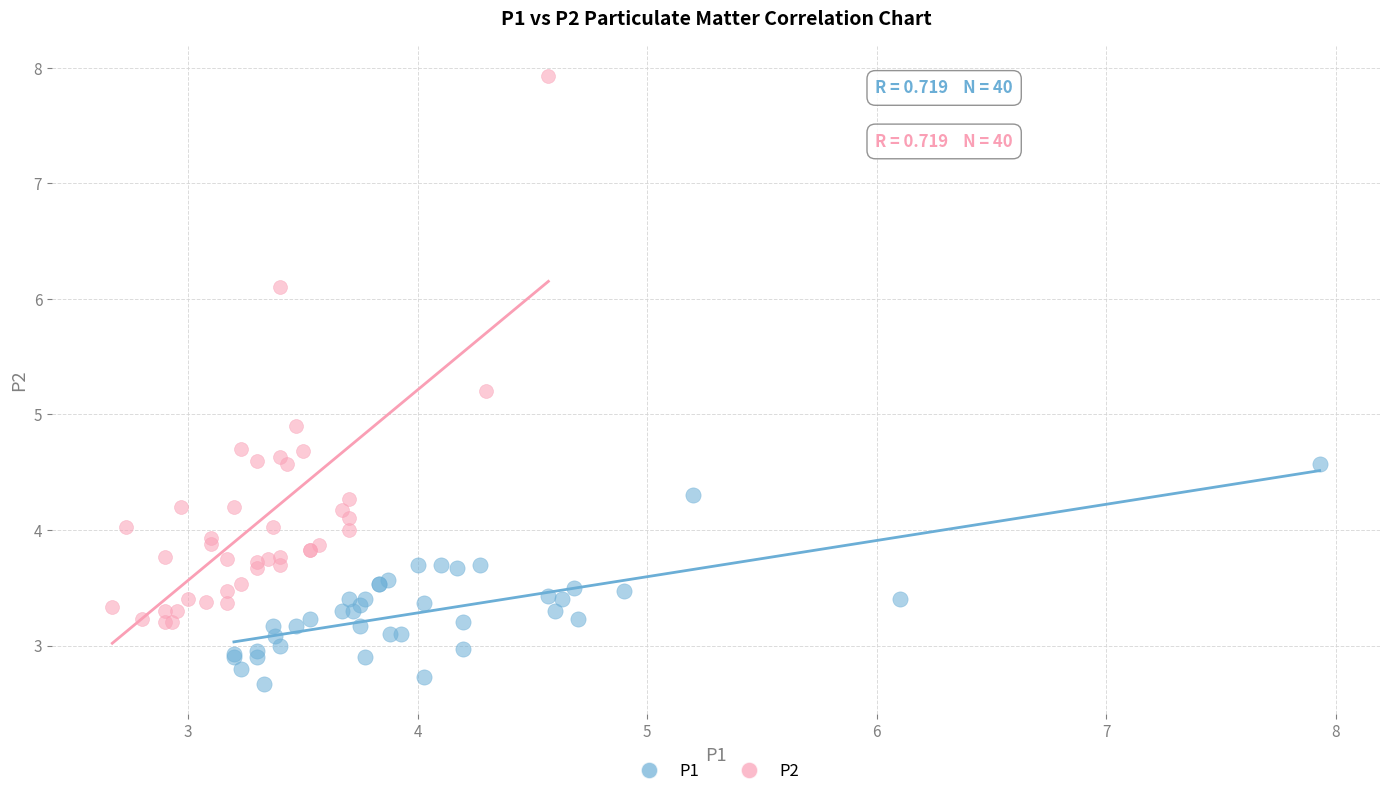

Which series has the widest spread of Y values?

P2